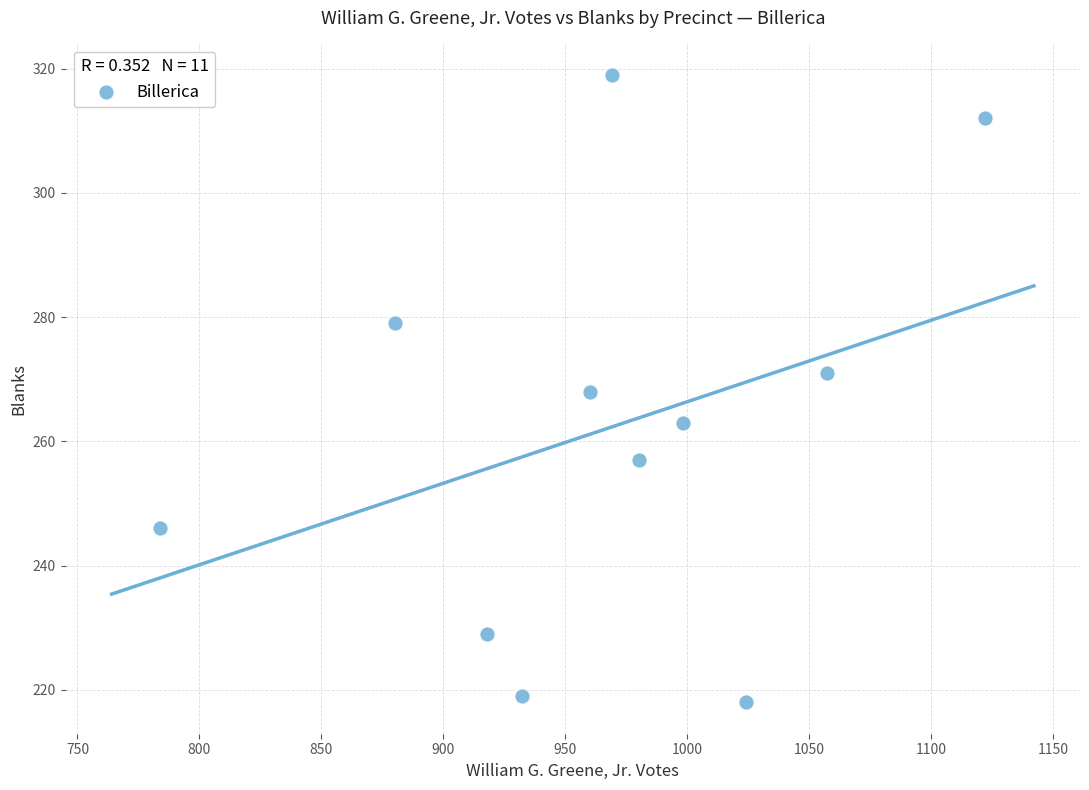

What is the average X value?

966